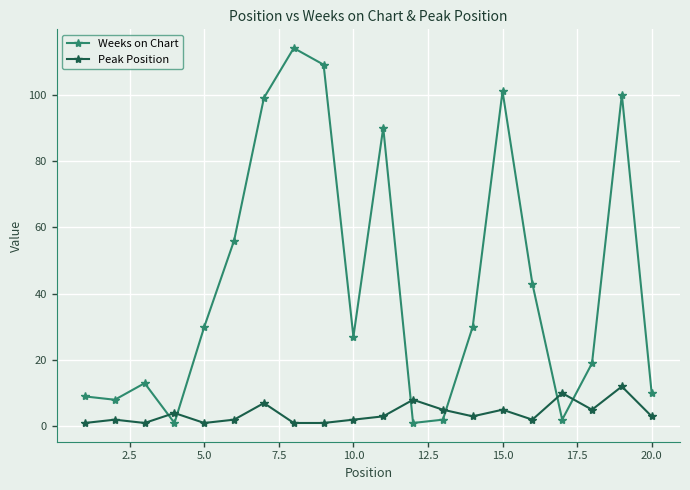

What are all the series names shown in the legend?

Weeks on Chart, Peak Position